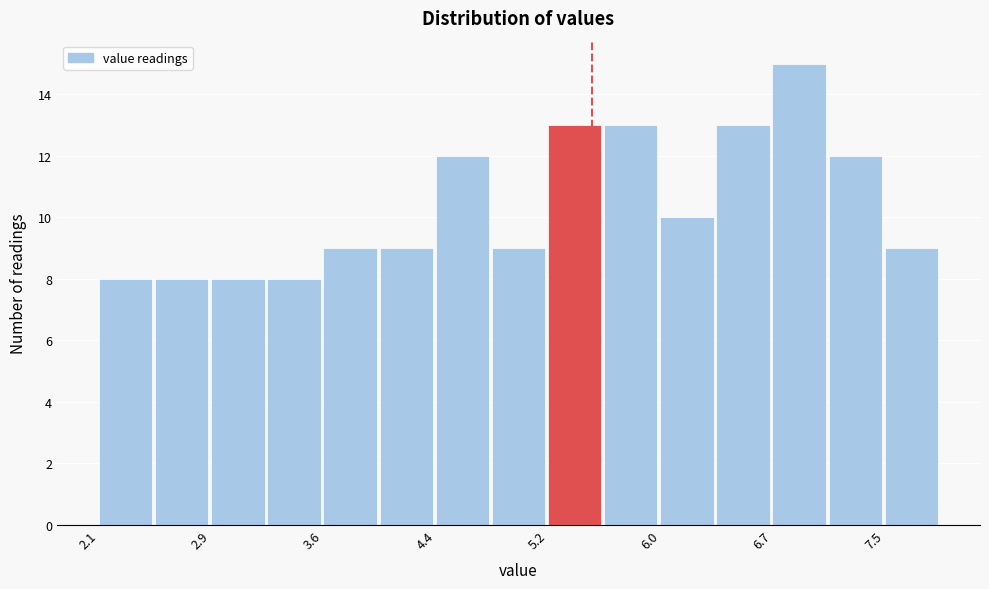

Read against the x-axis, roughly where is the centre of the tallest bar?

6.9